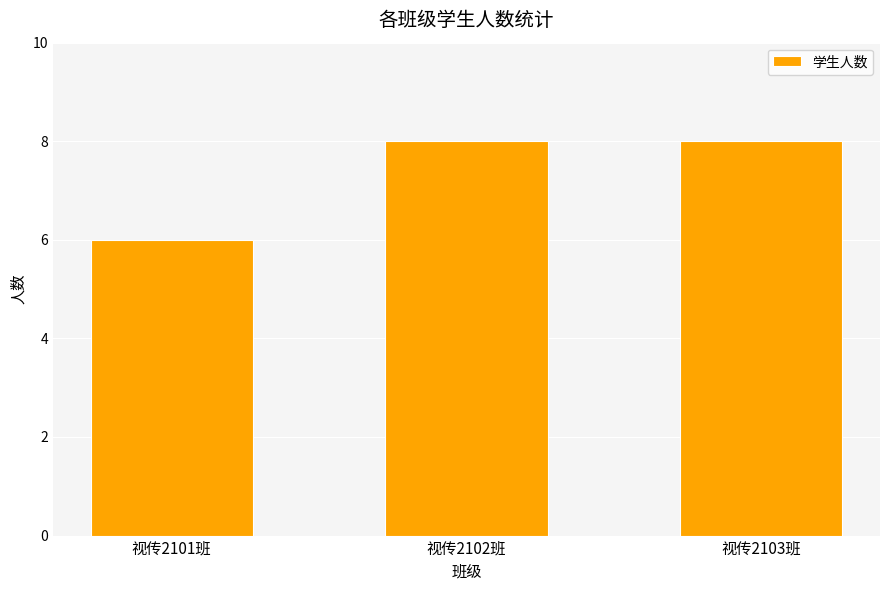

What is the change in value from 视传2101班 to 视传2102班?

+2